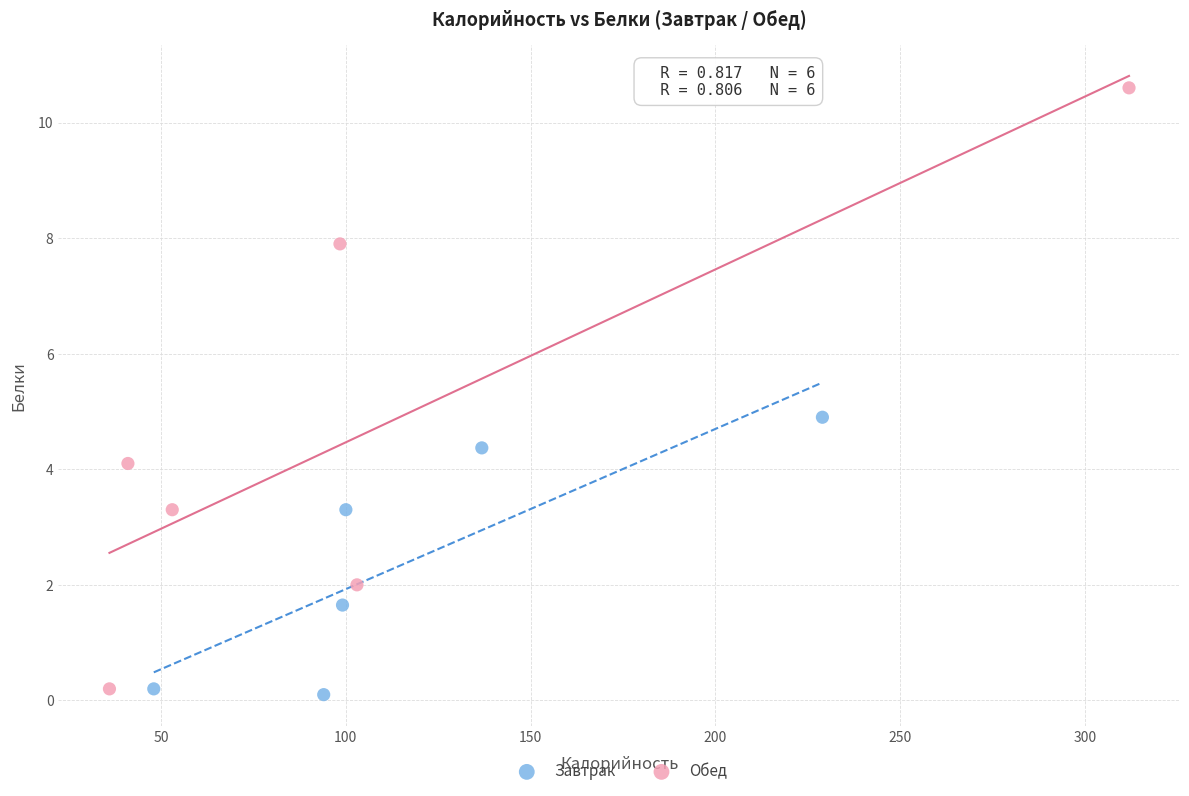

Which series contains the lowest Y value?

Завтрак